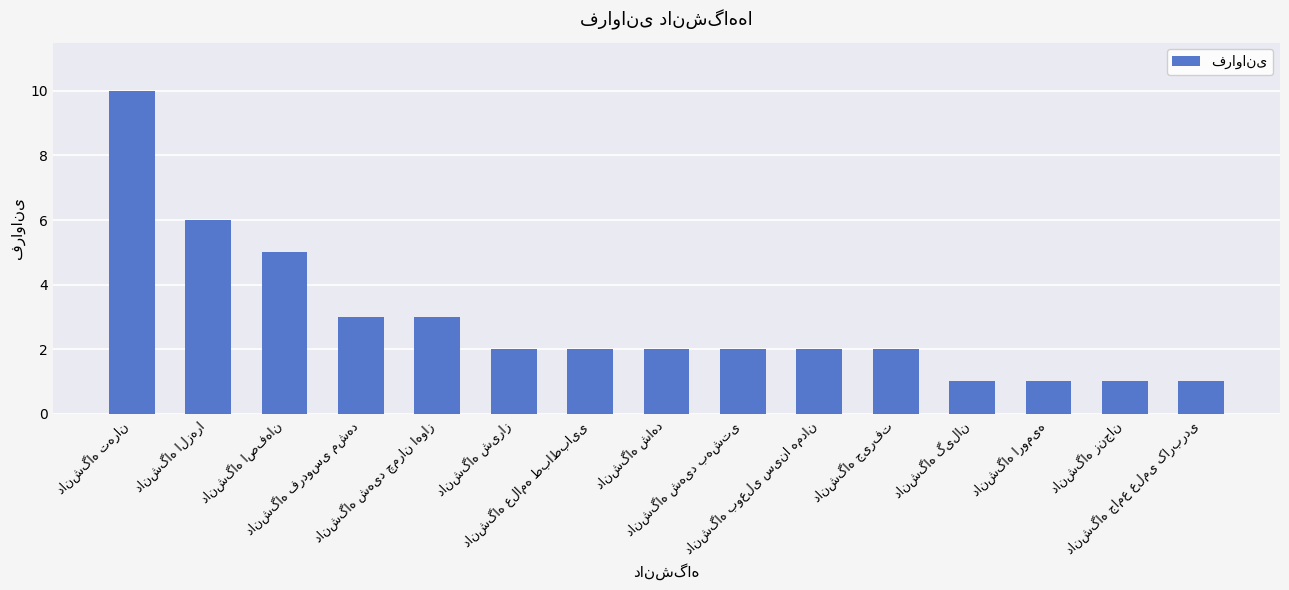

What is the value of the 8th bar from the left?

2